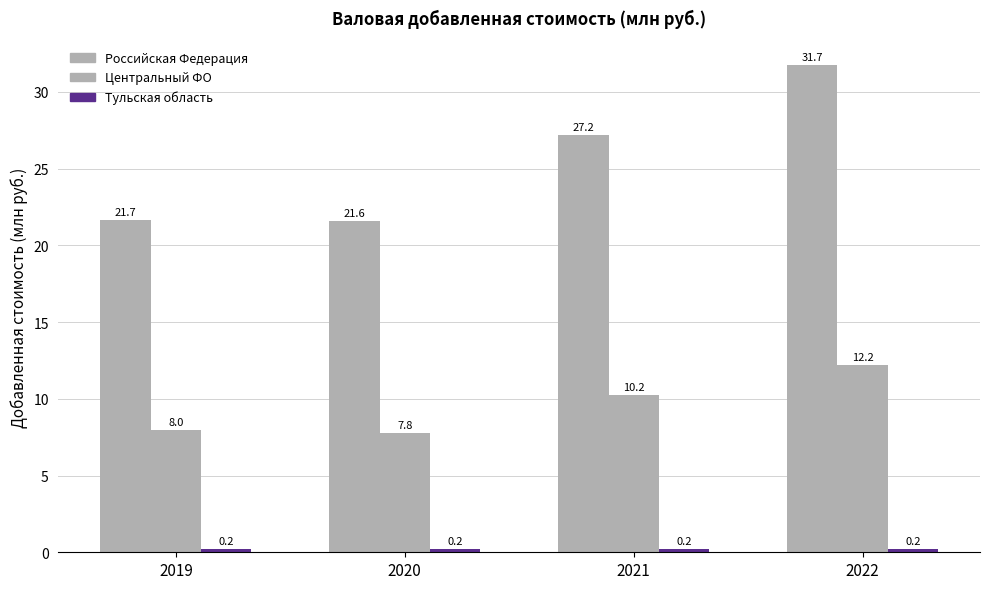

What is the average value of the Российская Федерация series?

25.5